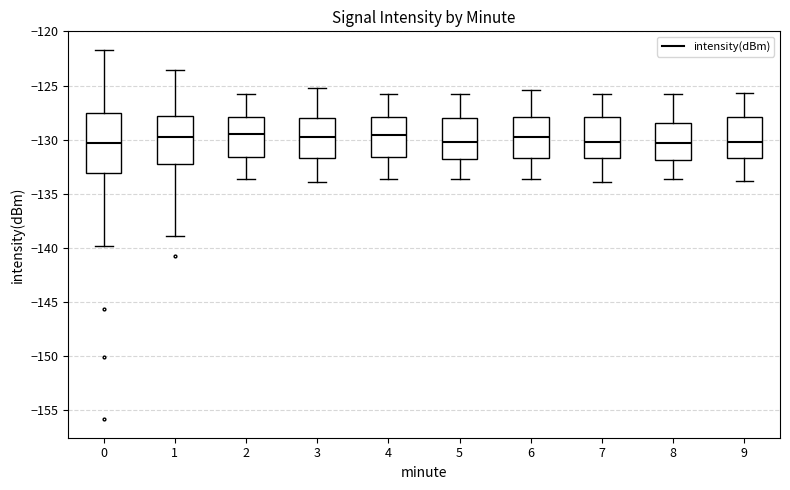

Reading left to right, read every box against the y-axis: the position of its median line, the range the box covers, and the ends of its whiskers. The values are not printed on the chart, so give them approximately, as read against the axis.

0: median -130.5, box -133.0 to -127.5, whiskers -140.0 to -121.5
1: median -129.5, box -132.5 to -128.0, whiskers -139.0 to -123.5
2: median -129.5, box -131.5 to -128.0, whiskers -133.5 to -126.0
3: median -130.0, box -131.5 to -128.0, whiskers -134.0 to -125.0
4: median -129.5, box -131.5 to -128.0, whiskers -133.5 to -126.0
5: median -130.0, box -132.0 to -128.0, whiskers -133.5 to -126.0
6: median -129.5, box -131.5 to -128.0, whiskers -133.5 to -125.5
7: median -130.0, box -131.5 to -128.0, whiskers -134.0 to -126.0
8: median -130.5, box -132.0 to -128.5, whiskers -133.5 to -126.0
9: median -130.0, box -131.5 to -128.0, whiskers -134.0 to -125.5